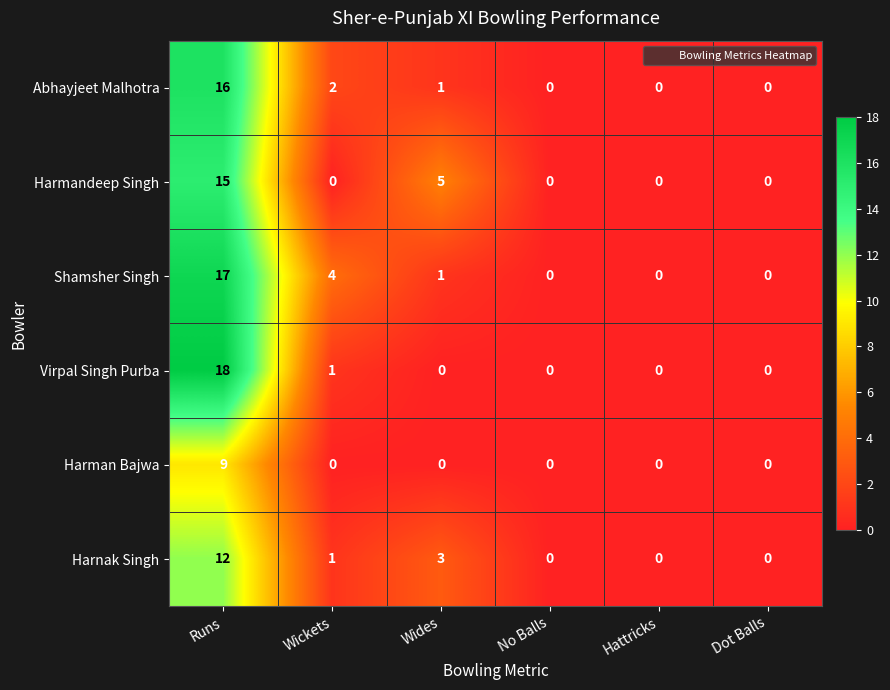

The value of Shamsher Singh at Hattricks is 0. True or false?

True